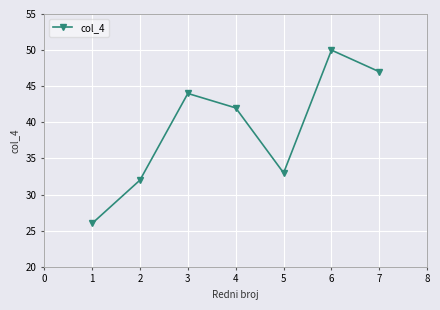

Which category has the lowest value across all series?

1